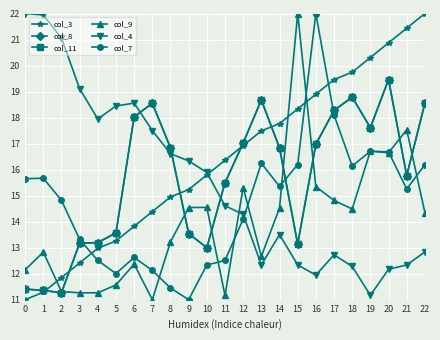

Where does the col_11 series first go above 16?

6